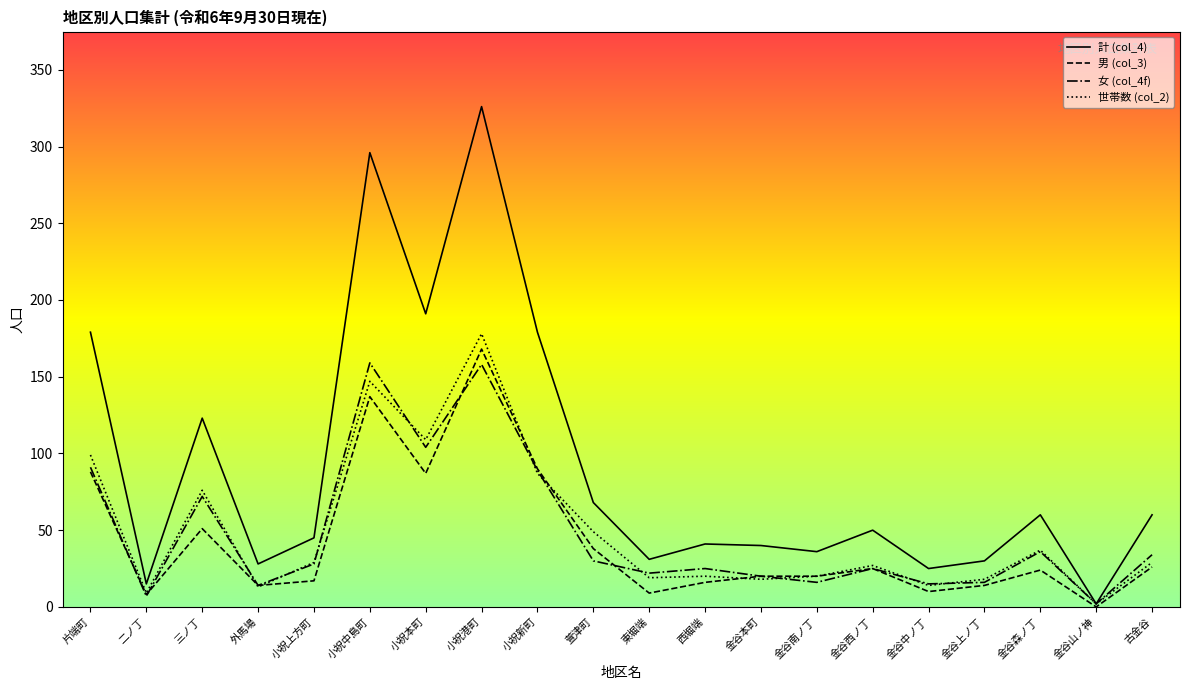

What position from the left is 金谷本町?

13